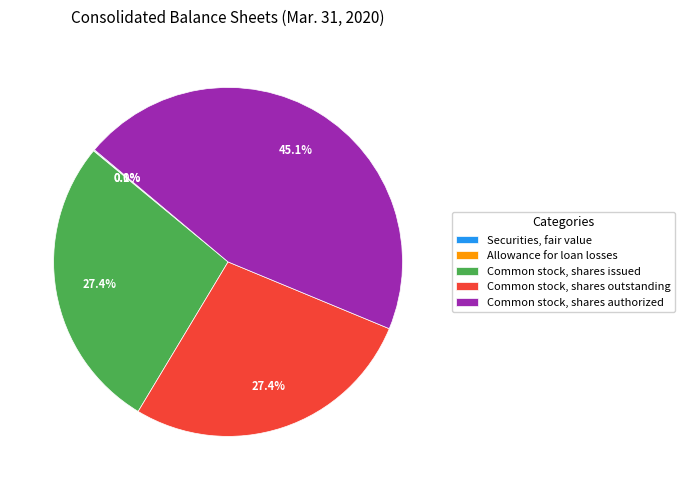

Is there any slice that represents more than half of the pie?

No